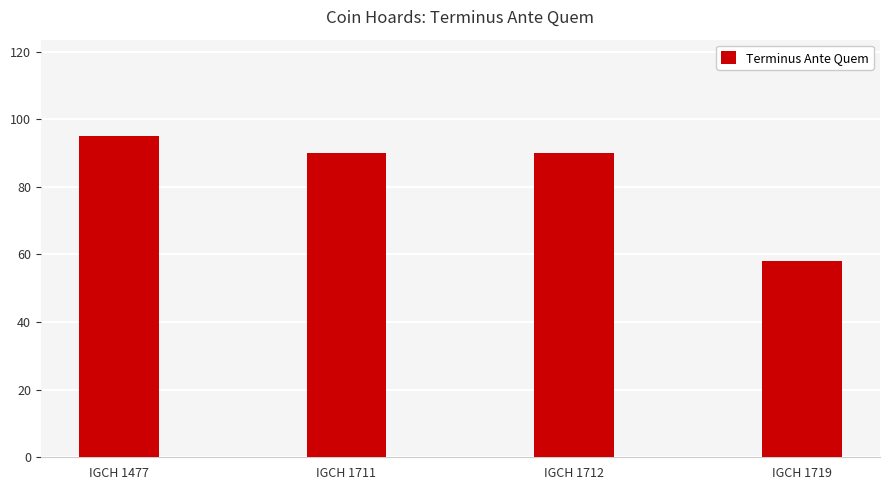

Are the bars horizontal?

No